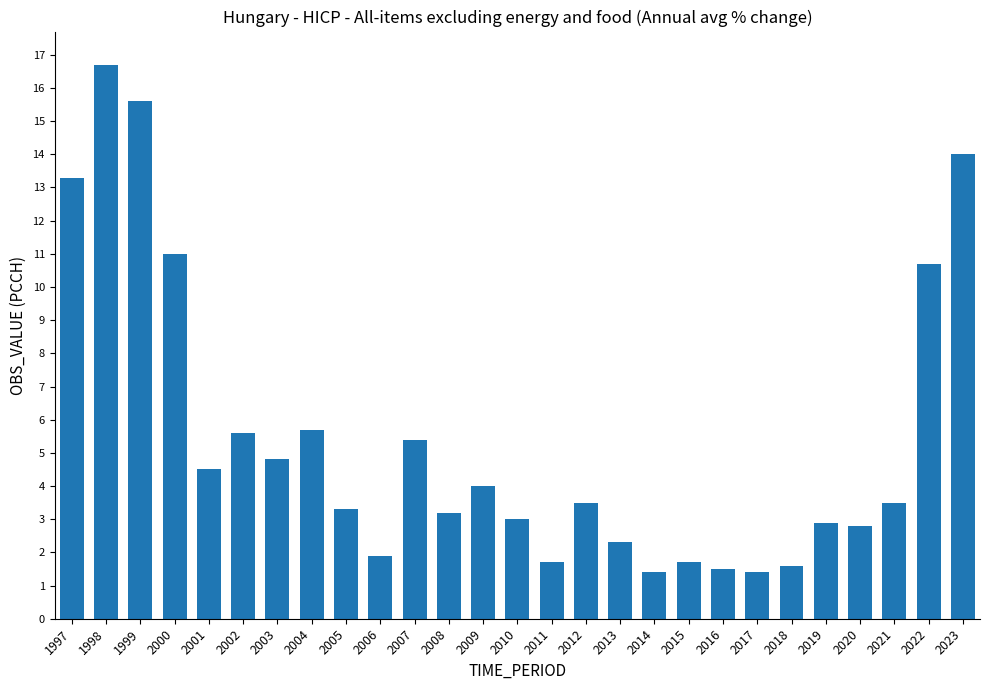

Approximately how many times larger is the value at 2010 compared to 2017?

2.1